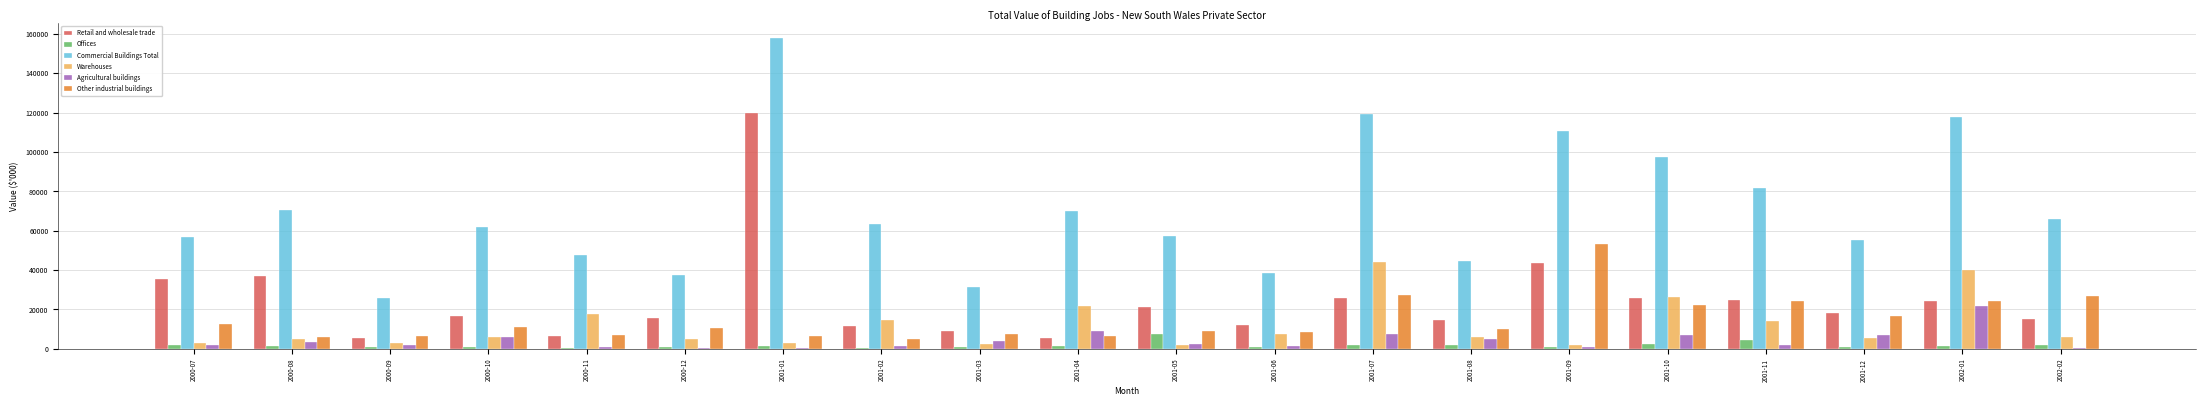

How many series are shown in this chart?

6